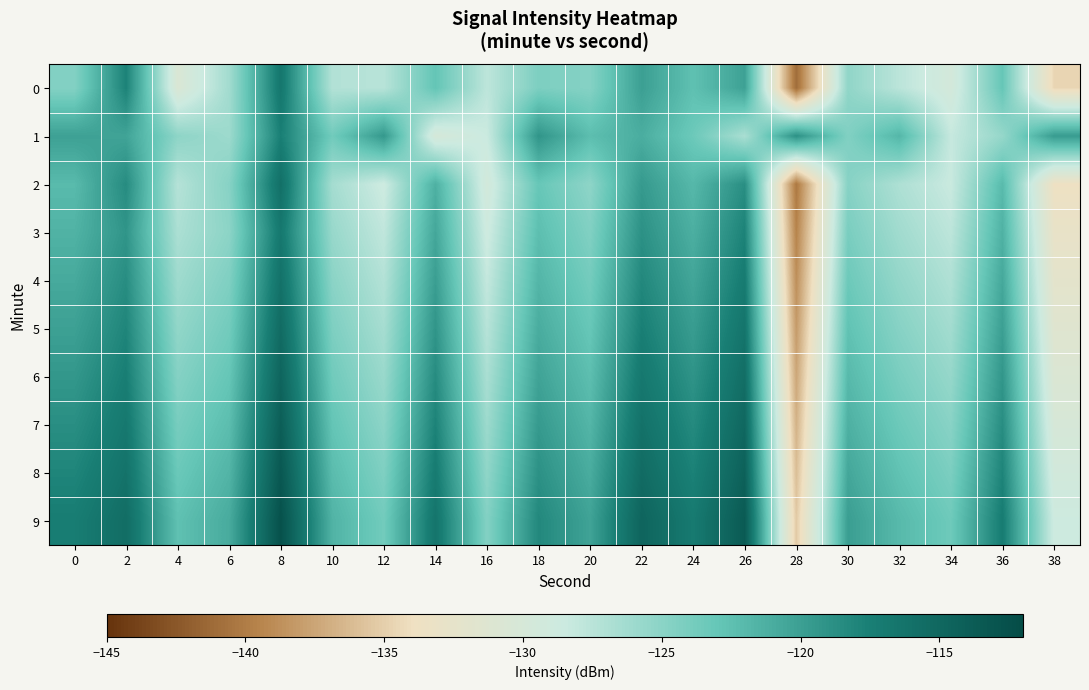

What is the greatest value displayed?

-112.6